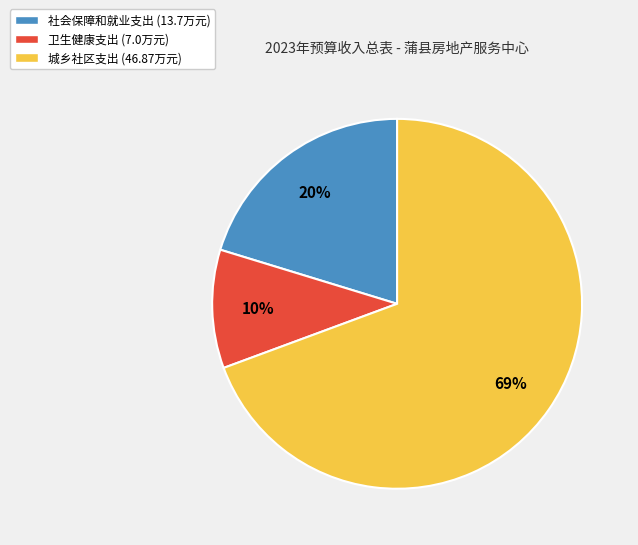

To the nearest percent, what is the average slice percentage?

33%